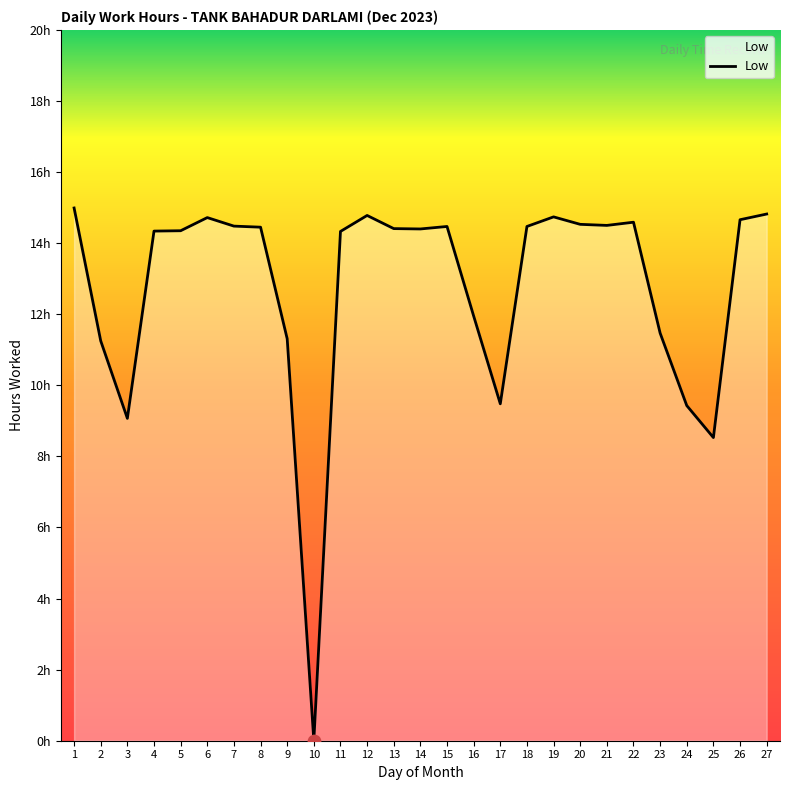

Is this an area chart (filled region under the line)?

Yes